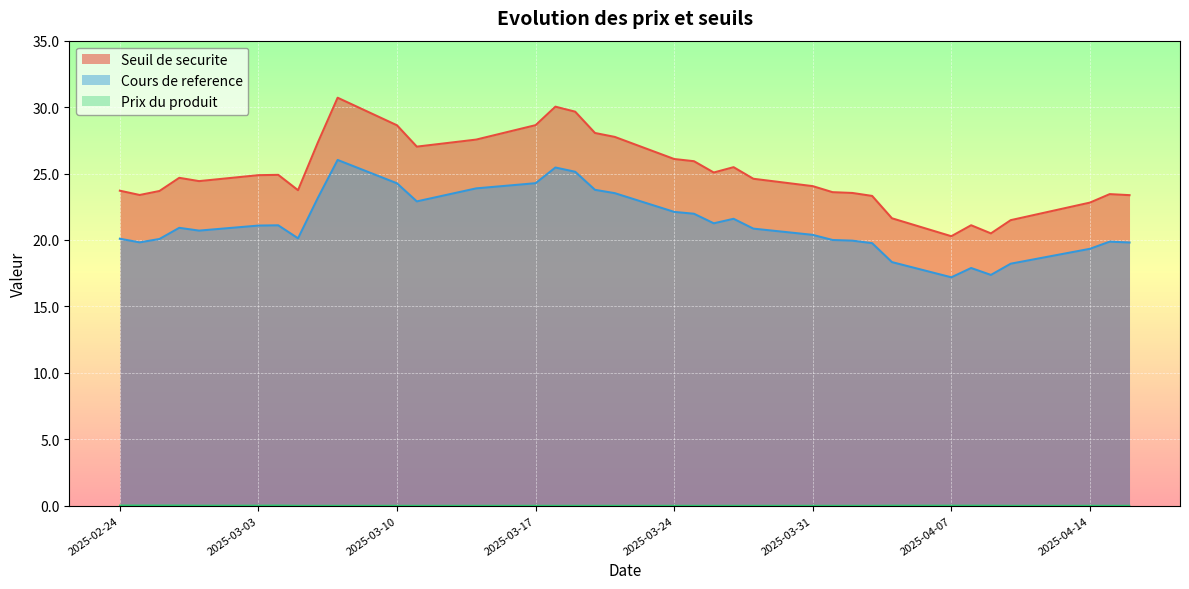

True or false: Cours de reference and Seuil de securite intersect in this chart.

False